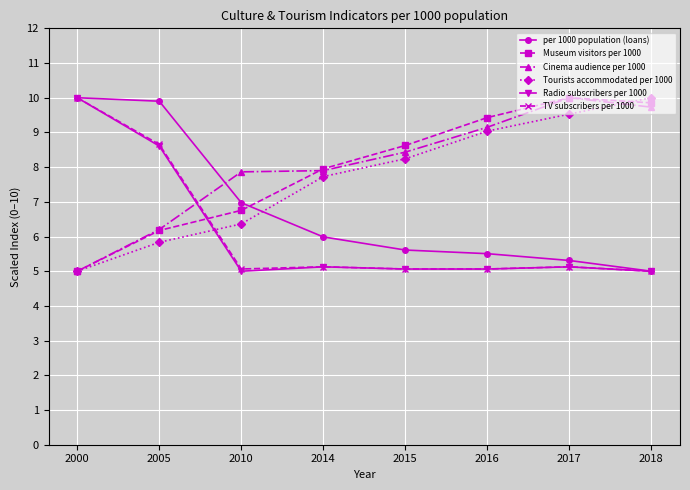

Reading left to right, extract all data points from this chart.

per 1000 population (loans): 10.0	9.9	7.0	6.0	5.6	5.5	5.3	5.0
Museum visitors per 1000: 5.0	6.2	6.8	8.0	8.6	9.4	10.0	9.9
Cinema audience per 1000: 5.0	6.2	7.9	7.9	8.4	9.1	10.0	9.7
Tourists accommodated per 1000: 5.0	5.8	6.4	7.7	8.2	9.0	9.5	10.0
Radio subscribers per 1000: 10.0	8.6	5.0	5.1	5.1	5.1	5.1	5.0
TV subscribers per 1000: 10.0	8.7	5.1	5.1	5.1	5.1	5.1	5.0